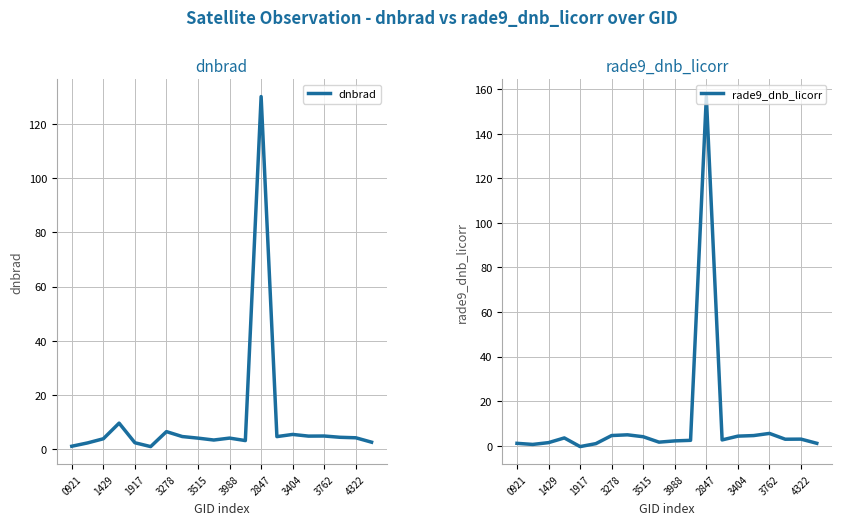

True or false: dnbrad has more than 2 interior local peaks.

True